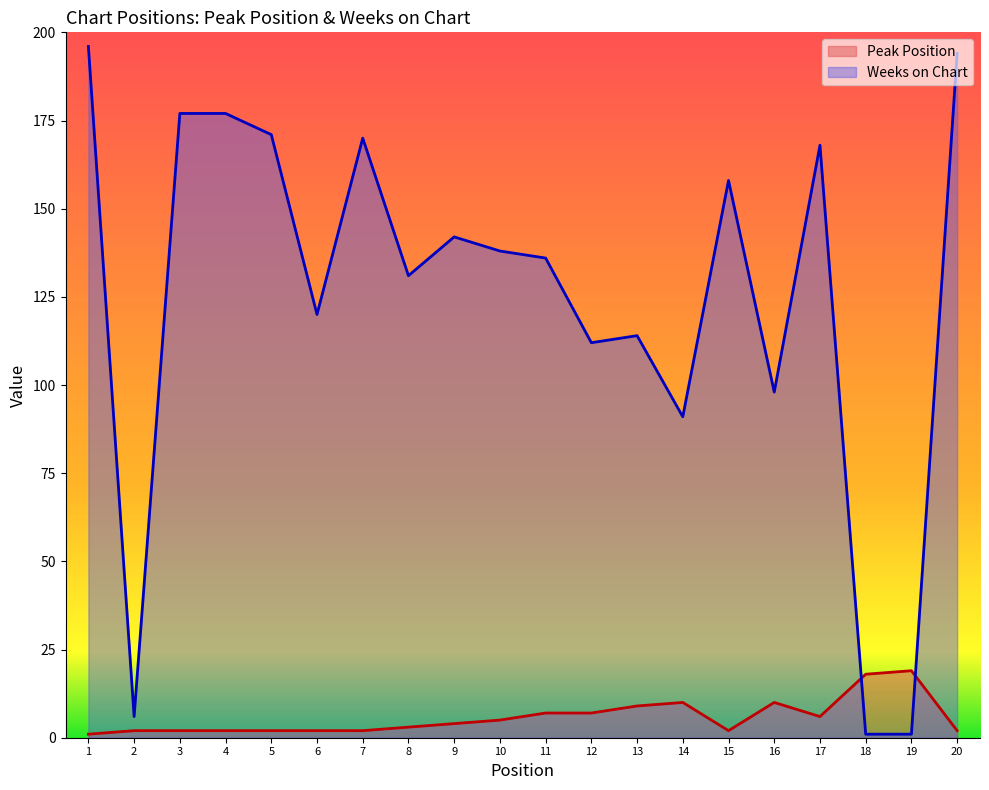

In Peak Position, how many points are higher than both neighbors (excluding endpoints)?

3